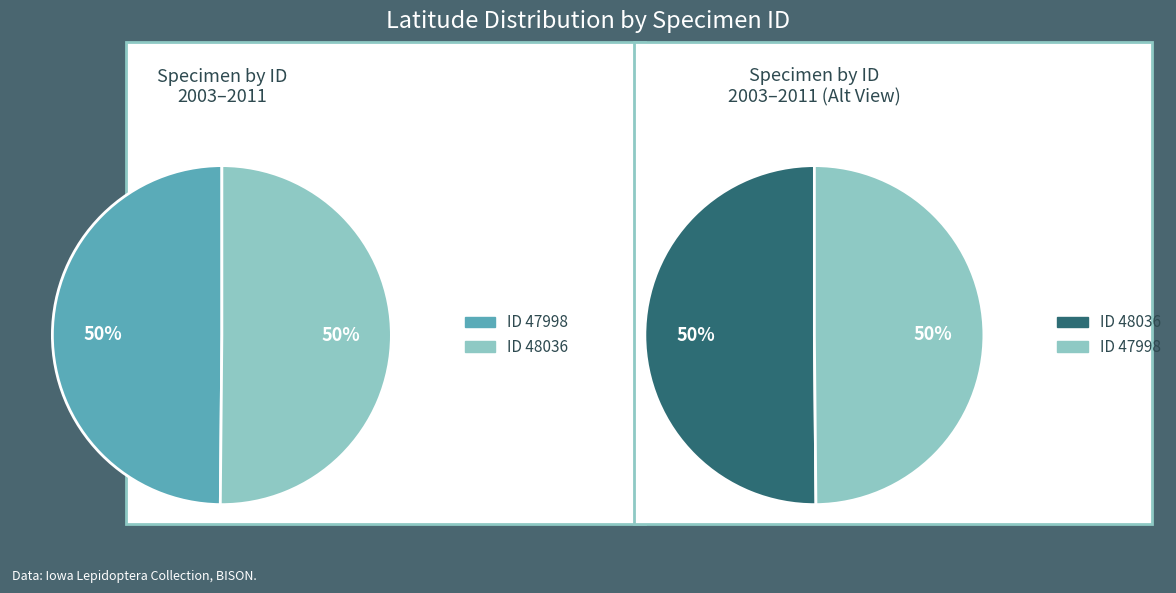

Rank the categories by value from highest to lowest.

48036, 47998